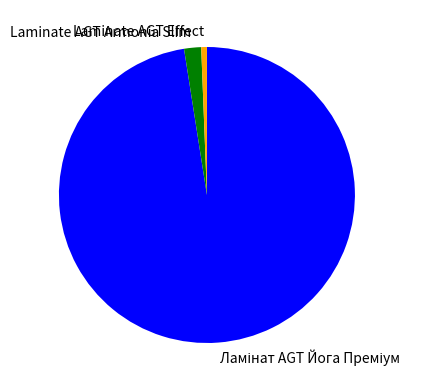

Is the sum of Laminate AGT Armonia Slim and Laminate AGT Effect greater than half?

No